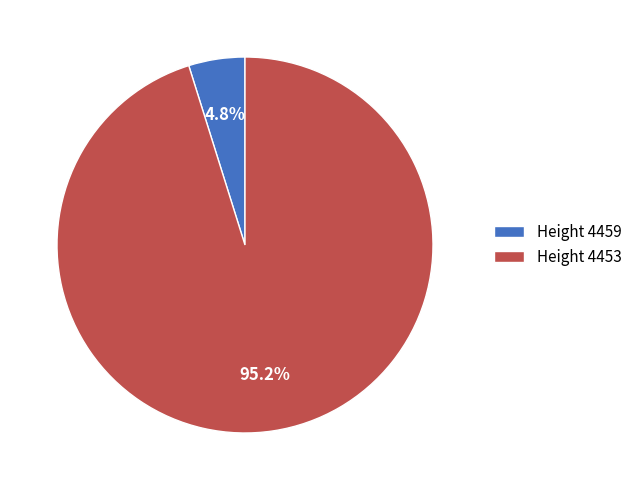

What is the smallest slice in the pie chart?

Height 4459